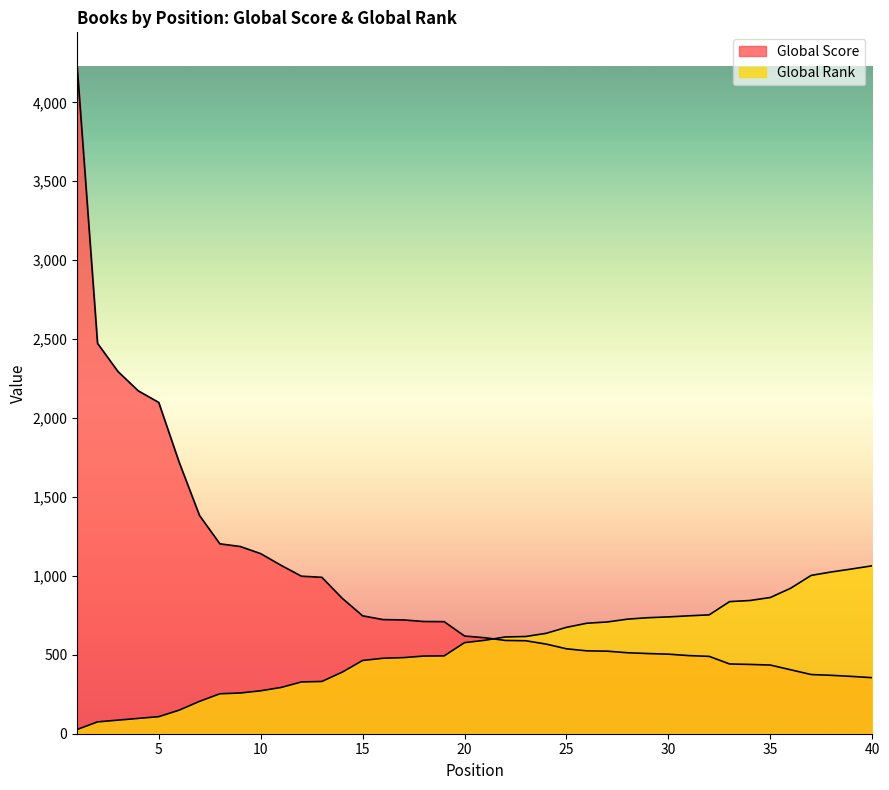

At how many categories does at least one series exceed 2191?

3